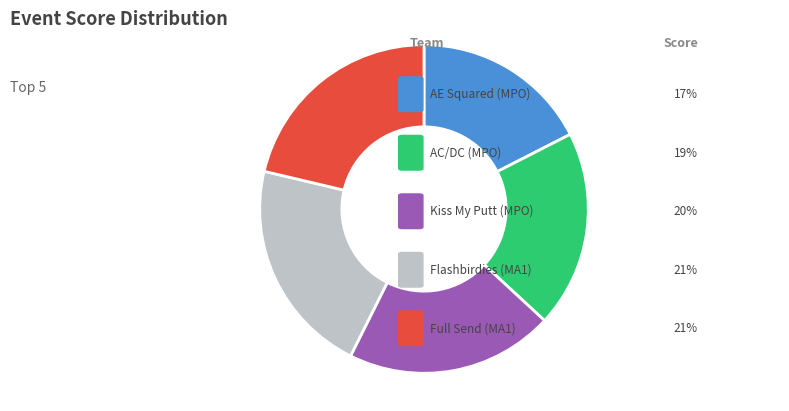

Does any single category account for the majority?

No